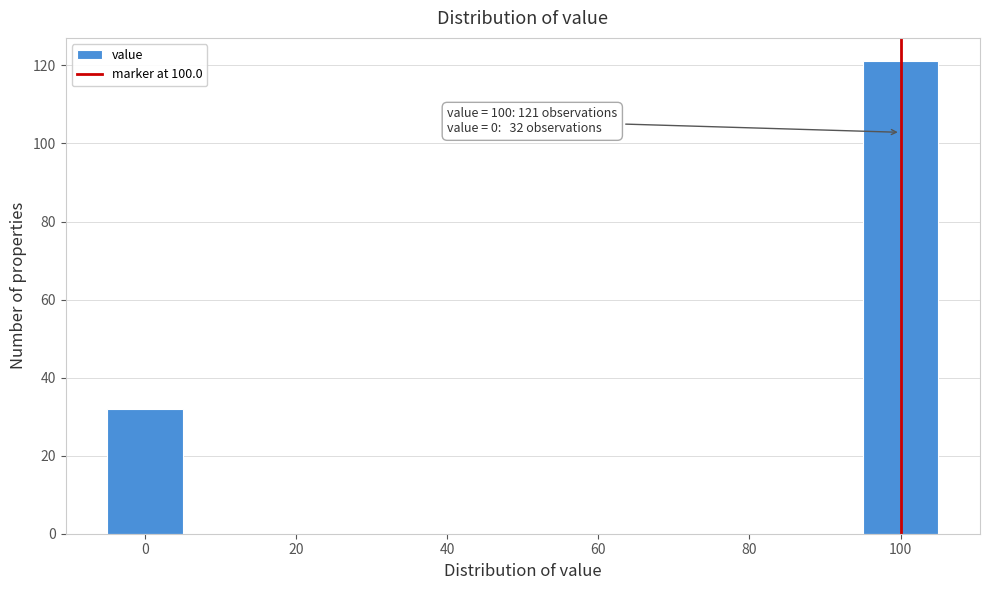

Which range on the x-axis has the tallest bar?

95 to 105